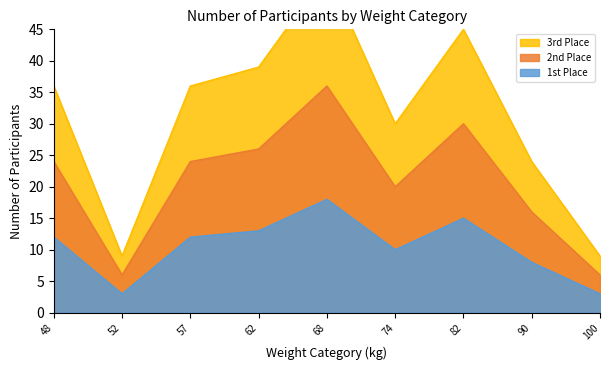

How many lines are shown in the chart?

3